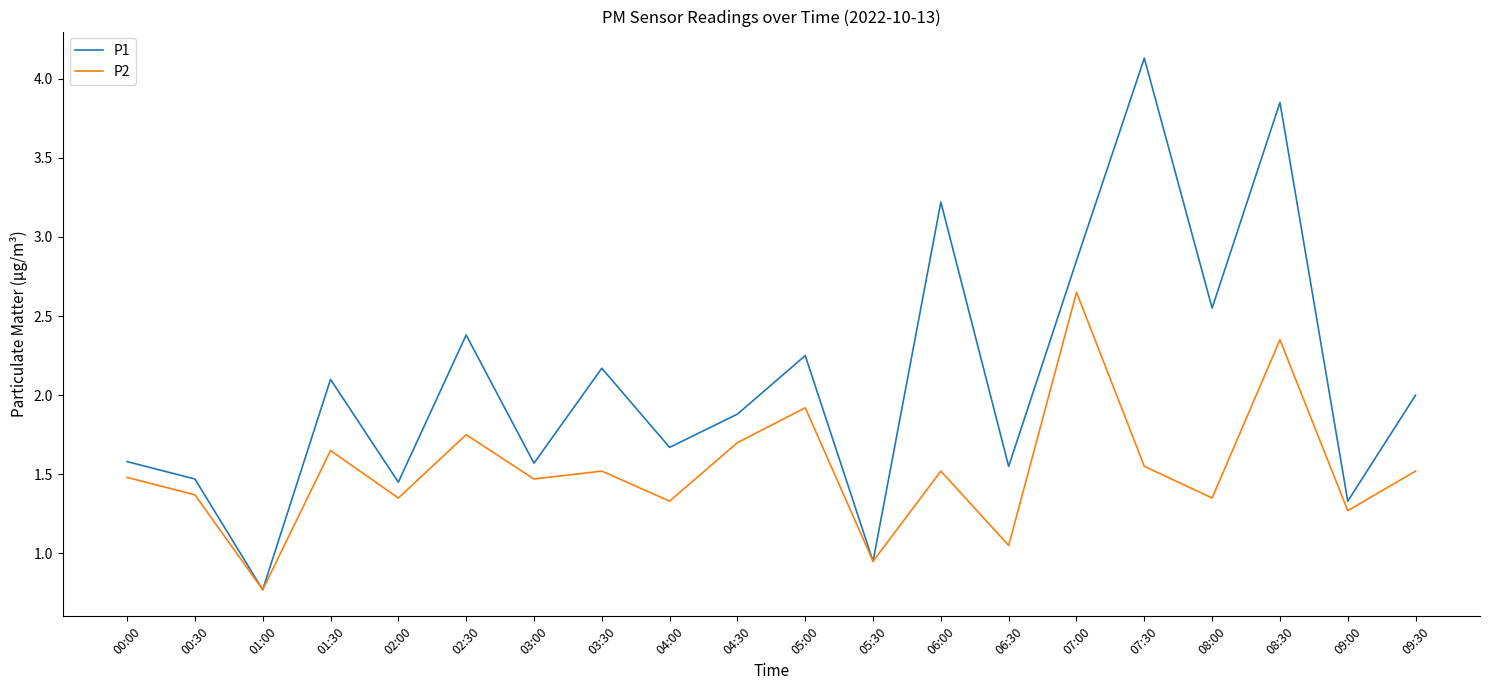

Which series has the largest range (max minus min)?

P1